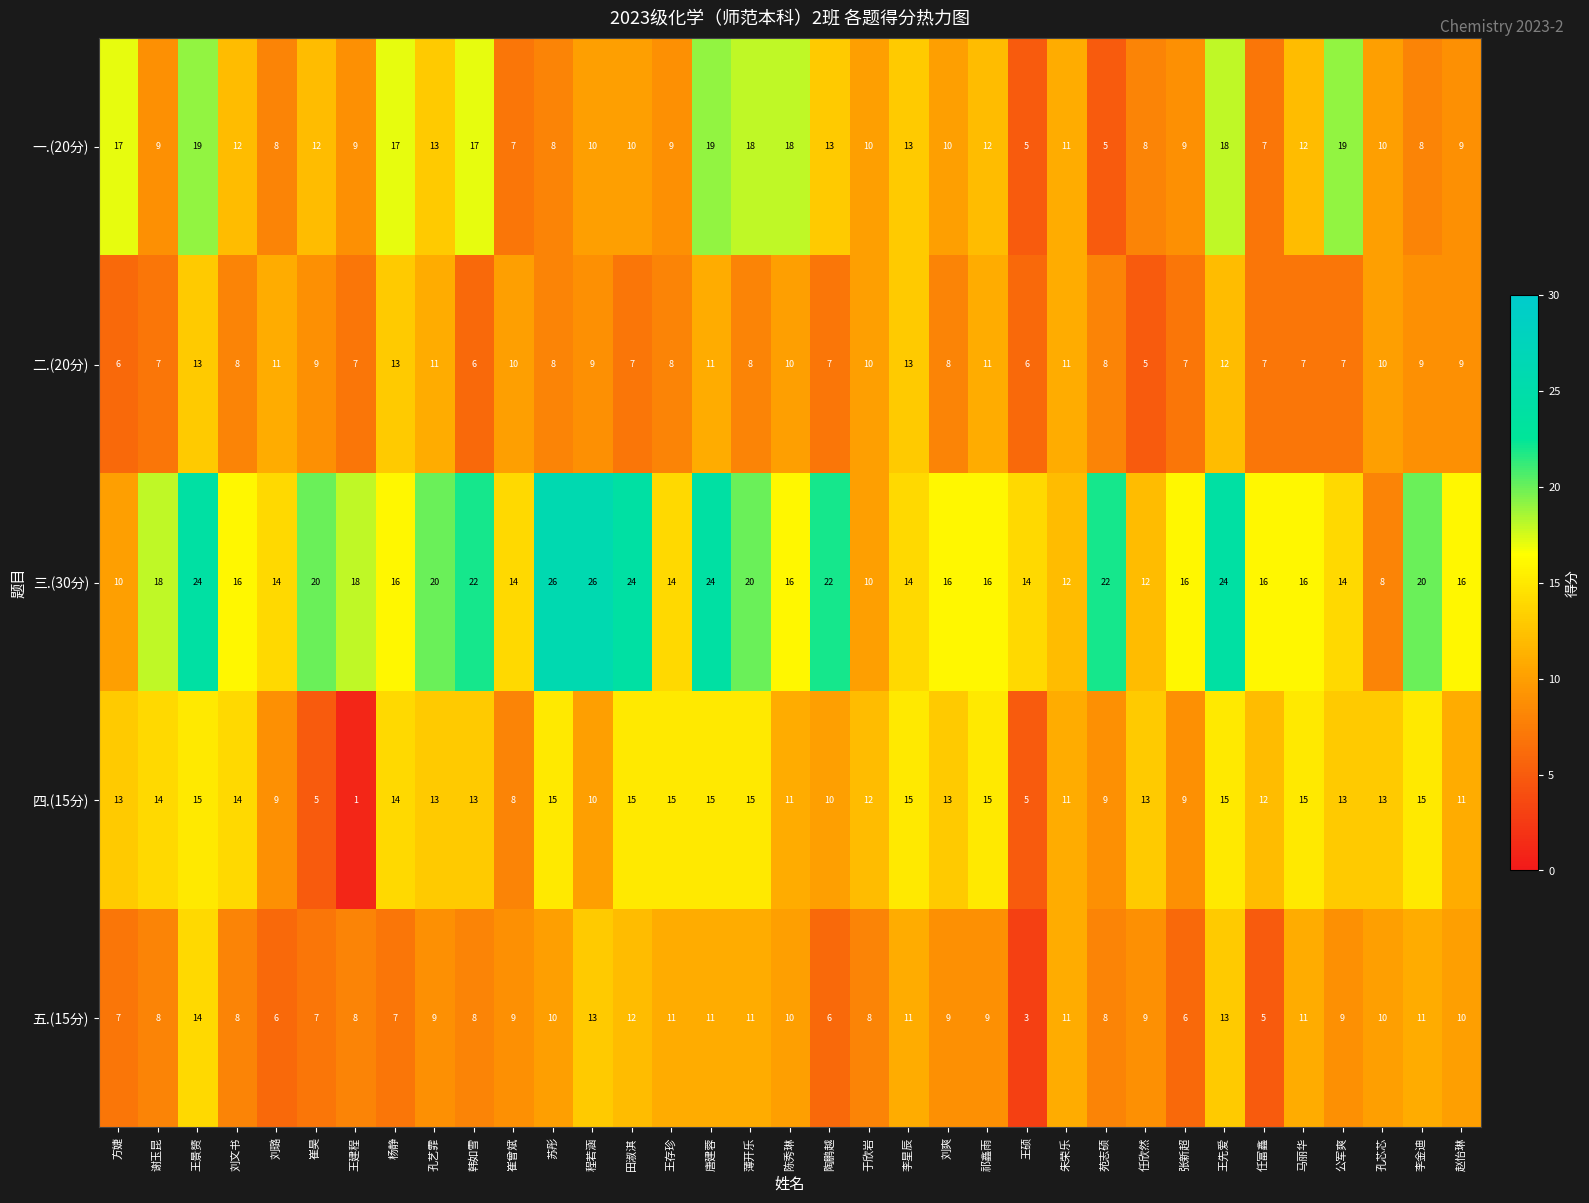

List the series in order of their peak value, highest first.

三.(30分), 一.(20分), 四.(15分), 五.(15分), 二.(20分)